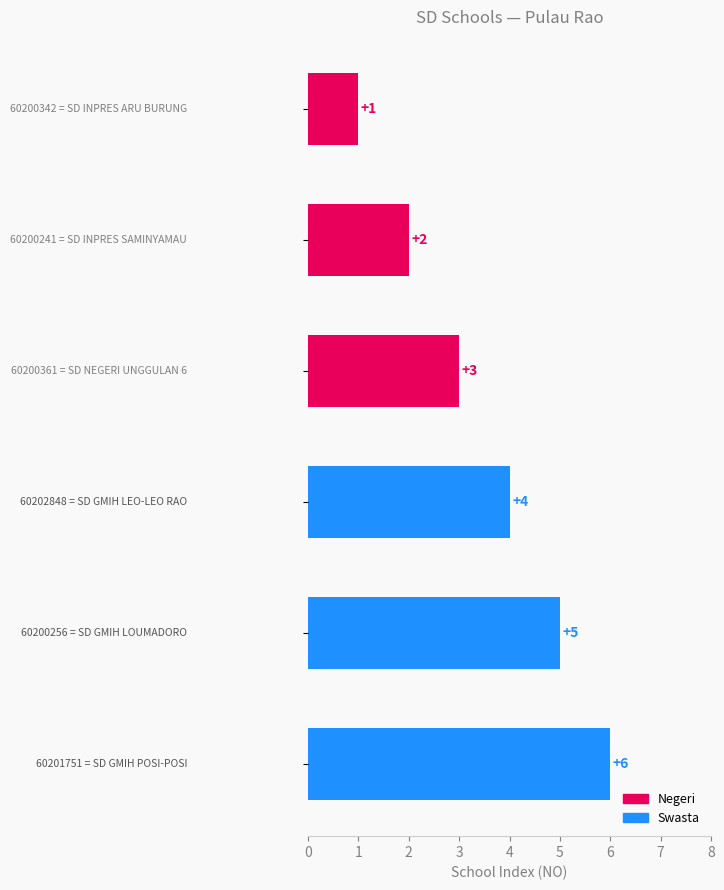

What is the maximum value shown in the chart?

6